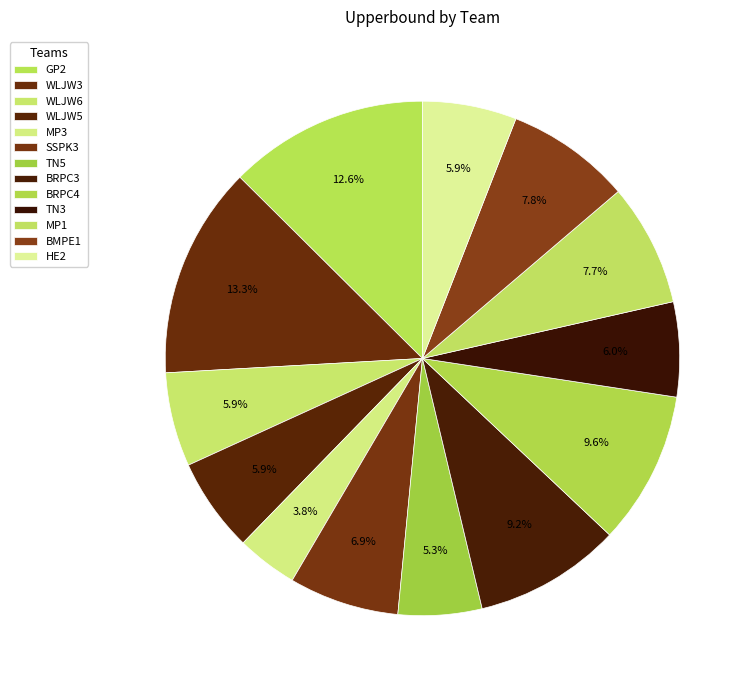

Count the number of slices in the pie.

13